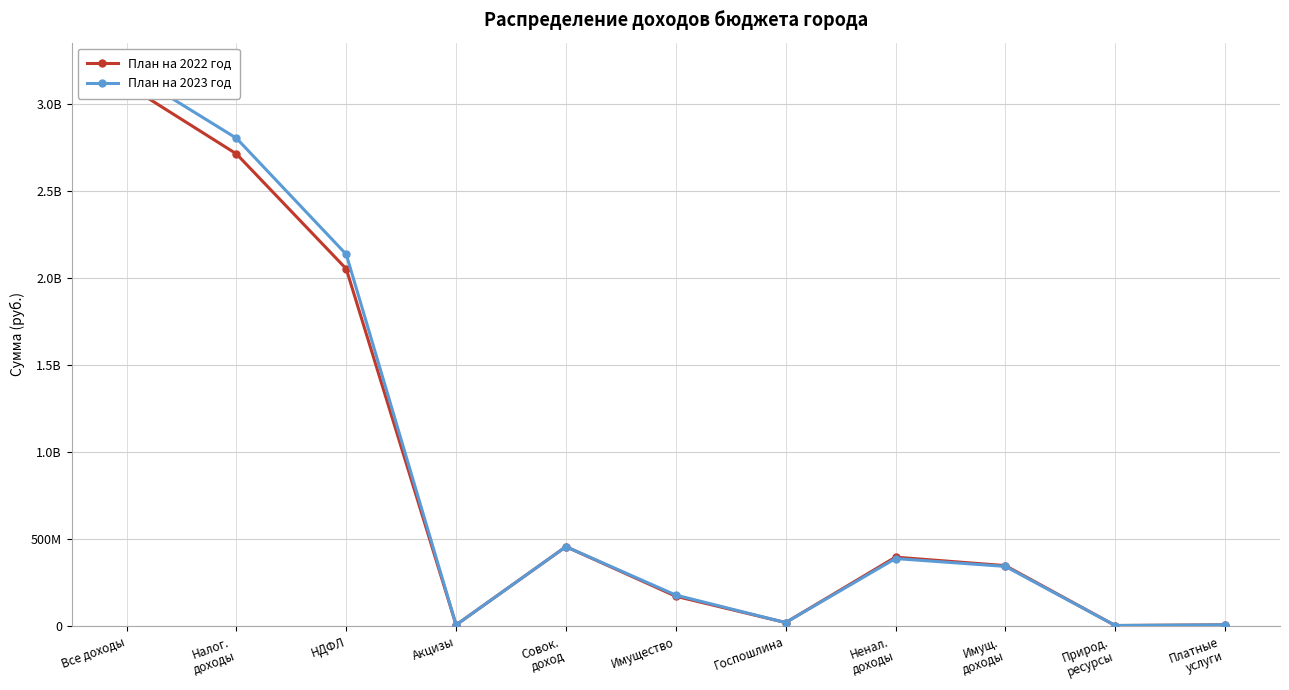

What are all the series names shown in the legend?

План на 2022 год, План на 2023 год